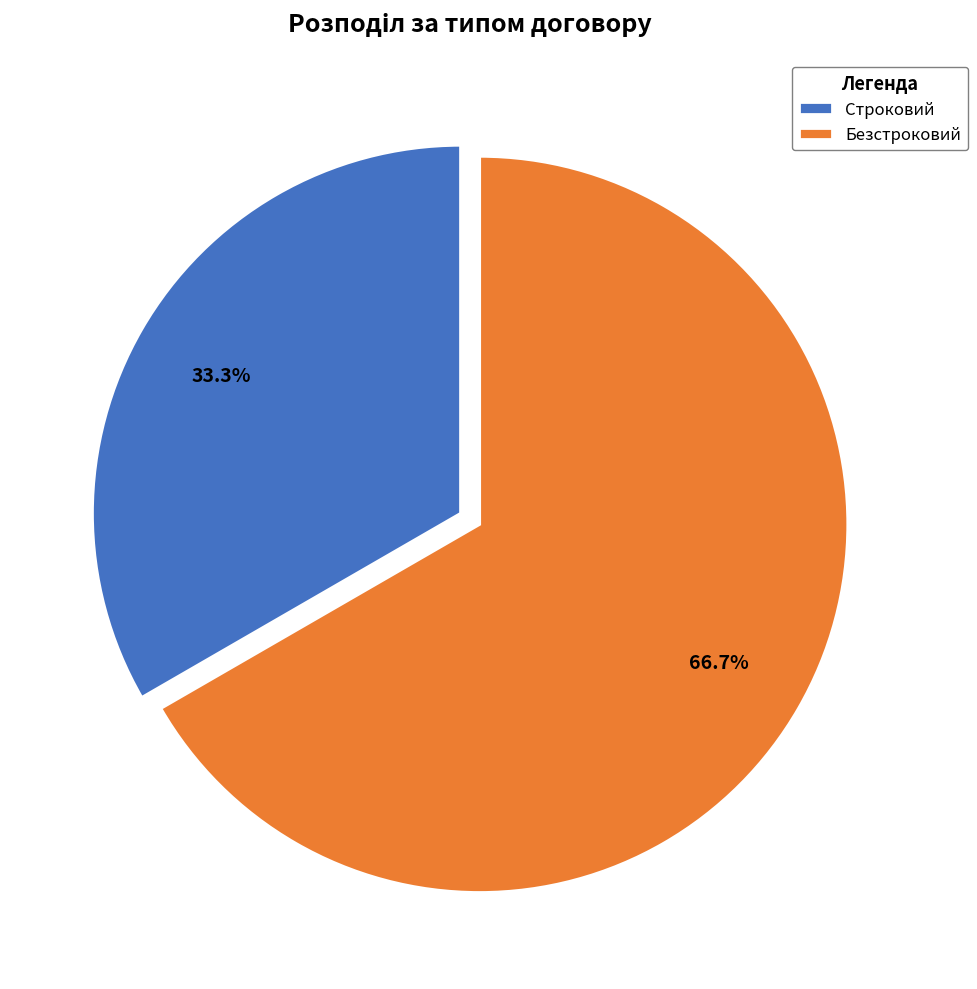

What is the smallest slice in the pie chart?

Строковий